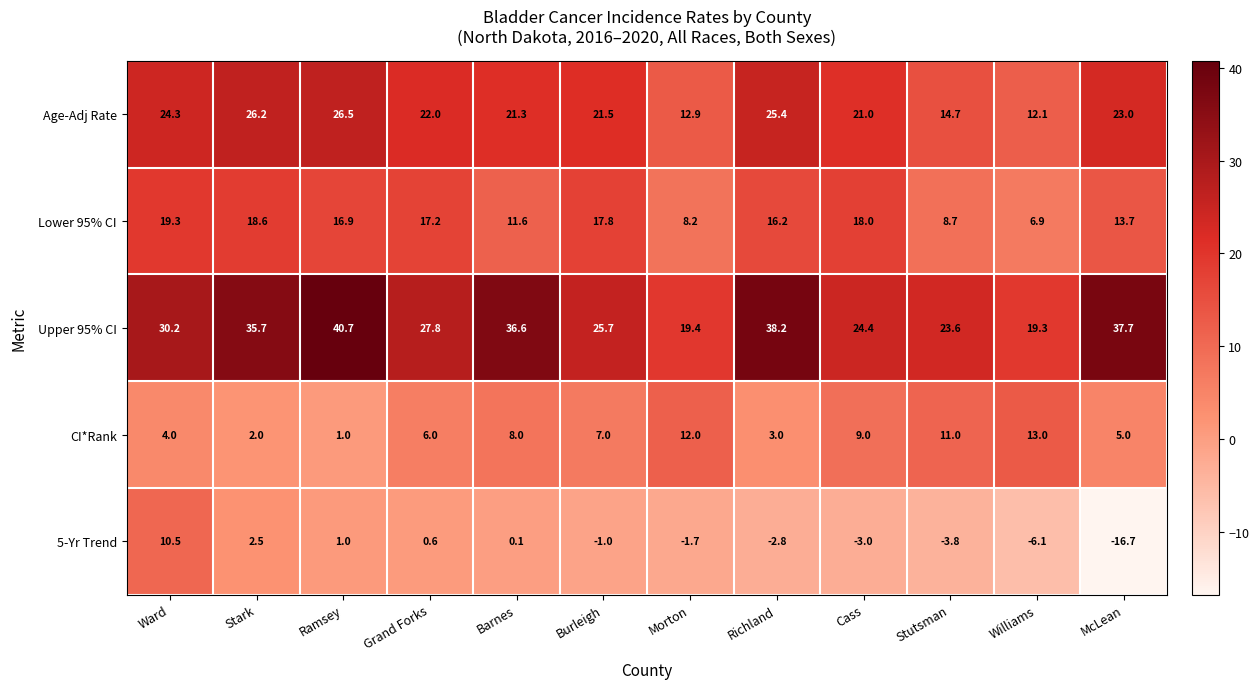

Is the value of Lower 95% CI at Williams greater than the value of Age-Adj Rate at Ramsey?

No